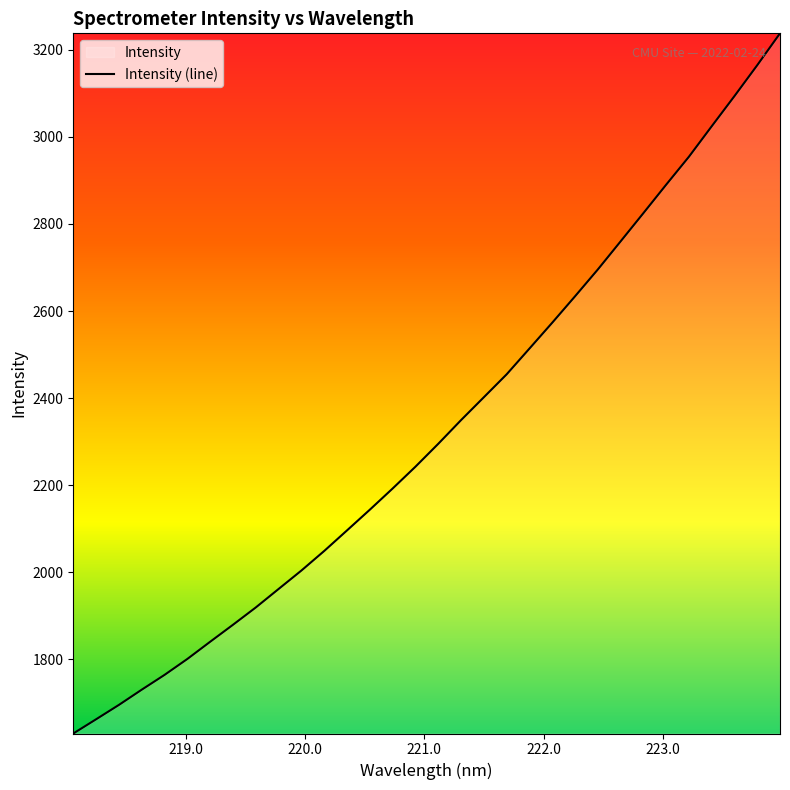

What is the difference between the maximum and minimum values?

1608.1